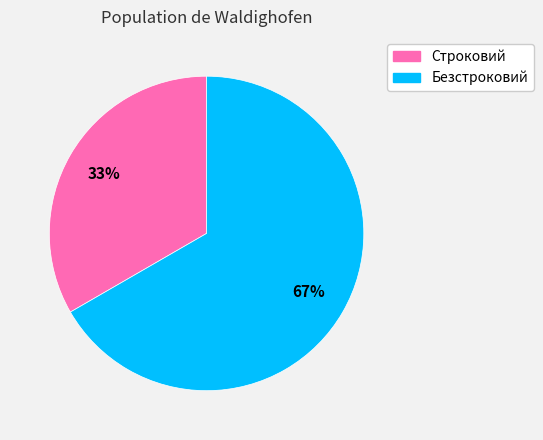

To the nearest percent, what is the average slice percentage?

50%